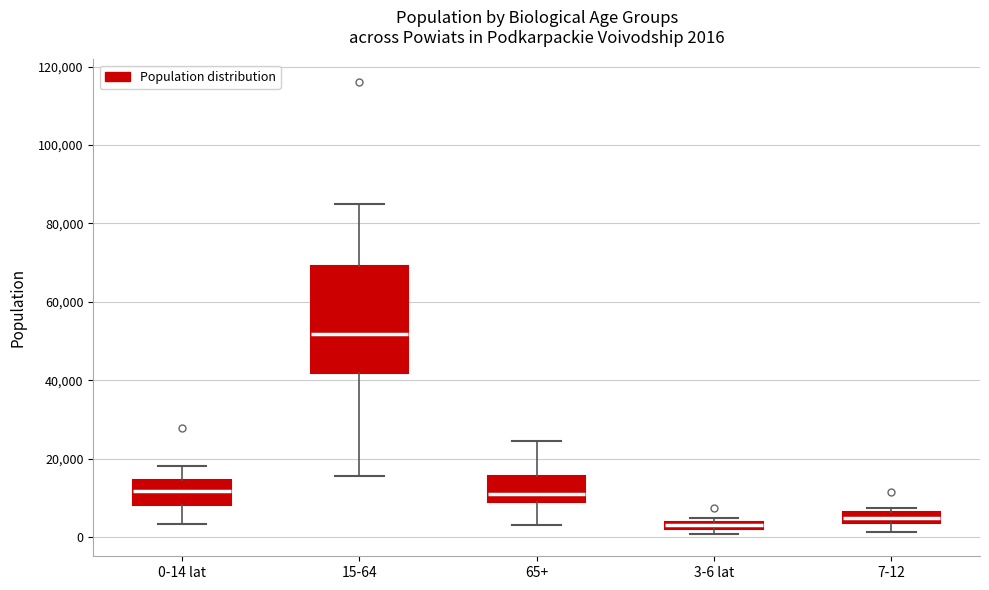

Which box is the tallest, from its lower edge to its upper edge?

15-64